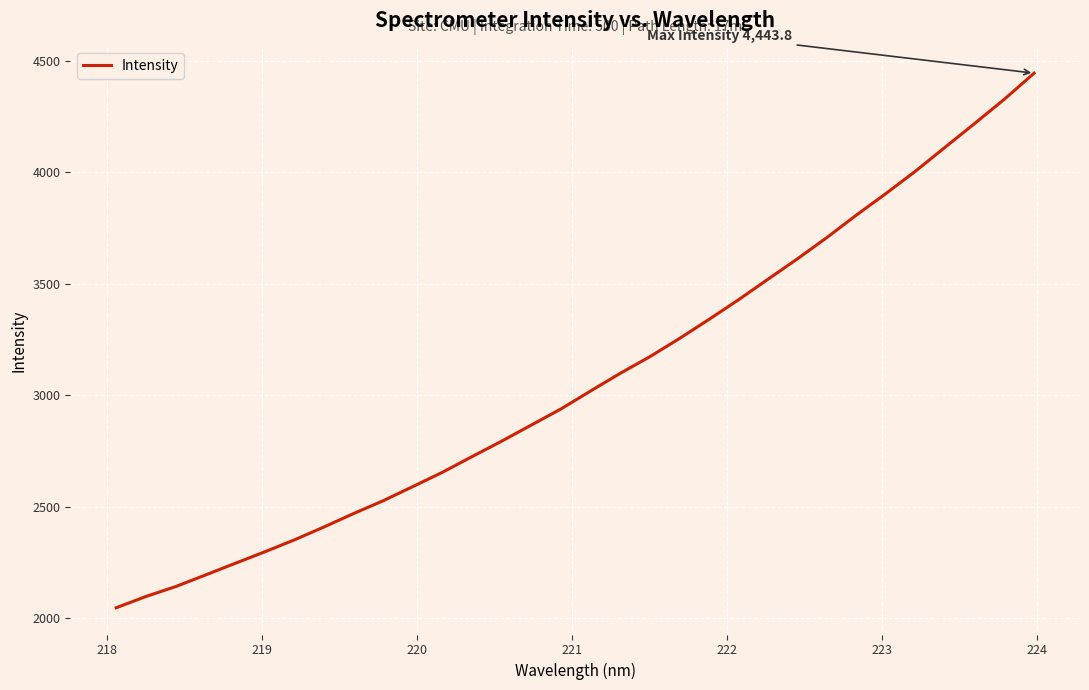

What is the difference between the maximum and minimum values?

2397.1